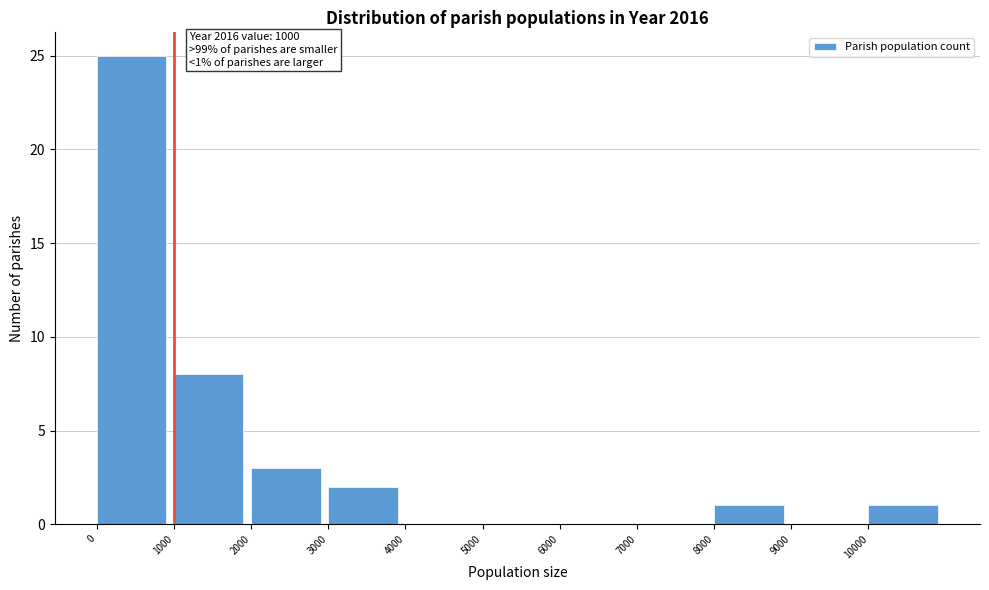

Over which range of the x-axis is the bar tallest?

0 to 1000